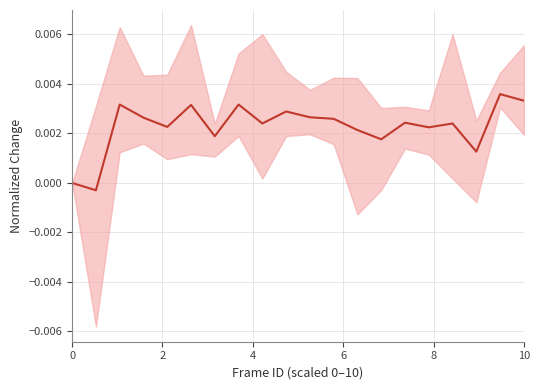

How many points are higher than both their immediate neighbors (excluding endpoints)?

7